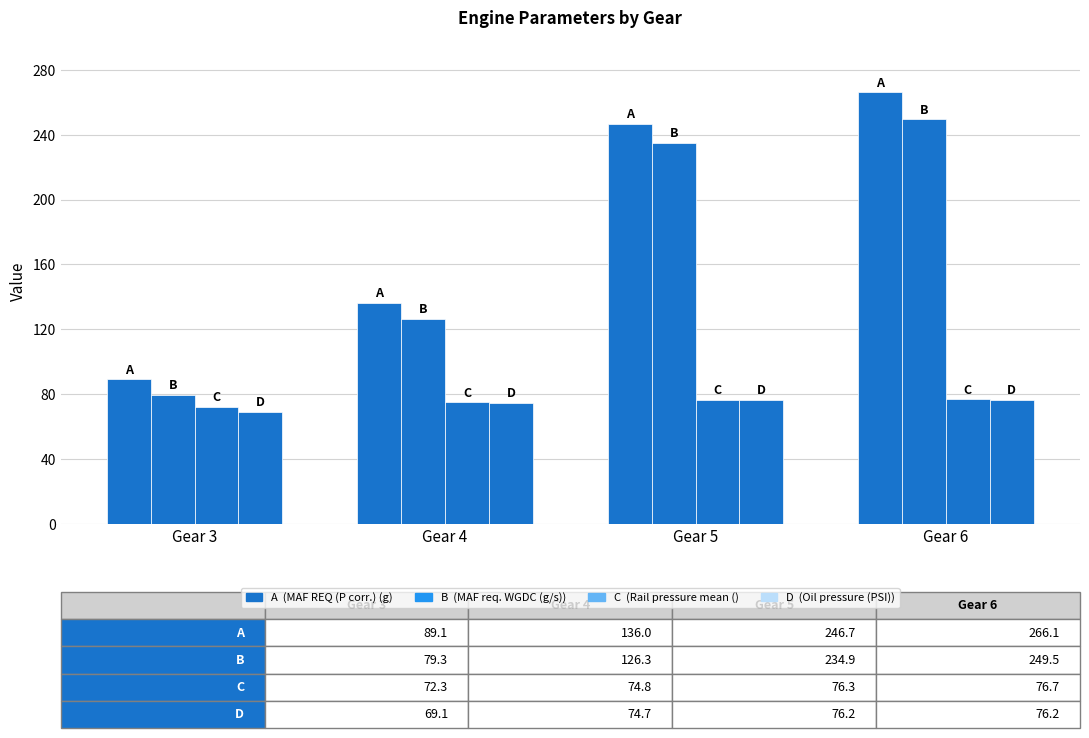

What is the total value across all series at Gear 5?

634.0